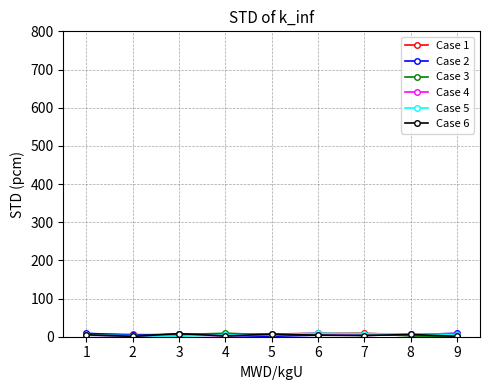

Which series has the widest spread of values?

Case 2